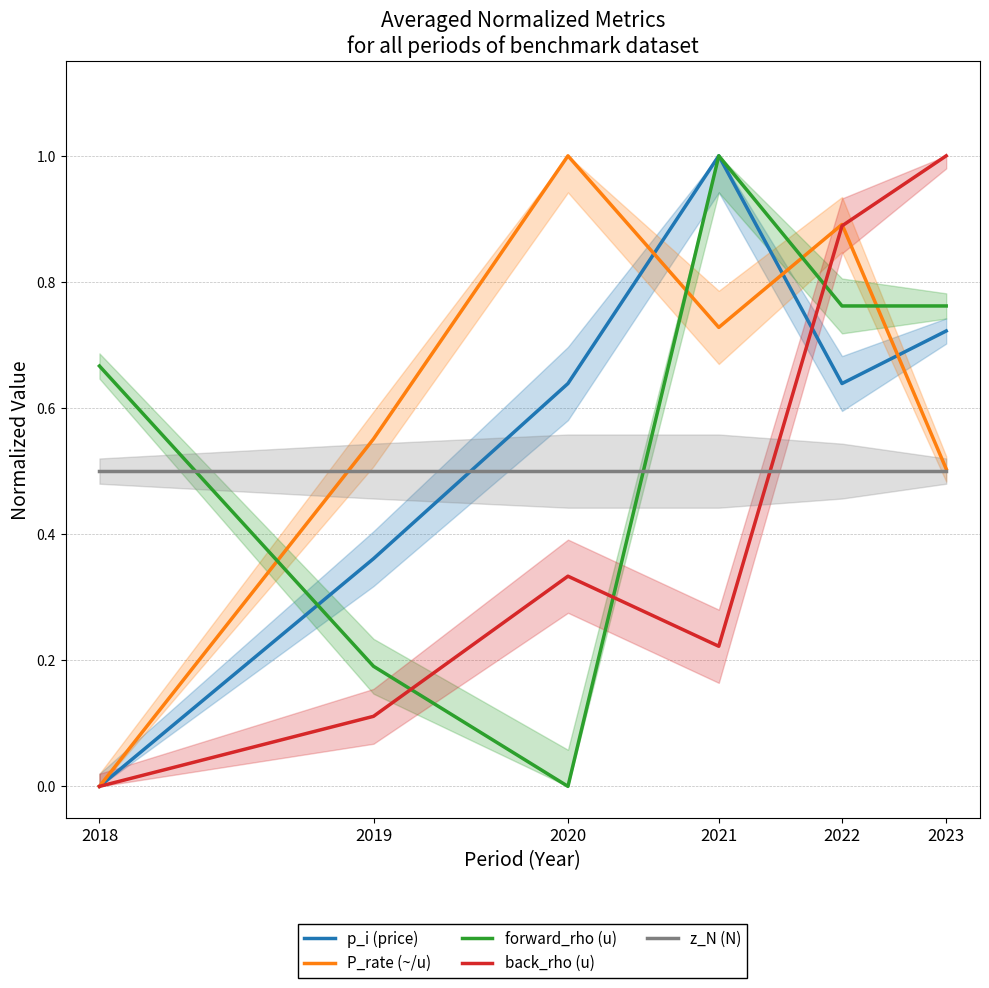

How many lines are shown in the chart?

5